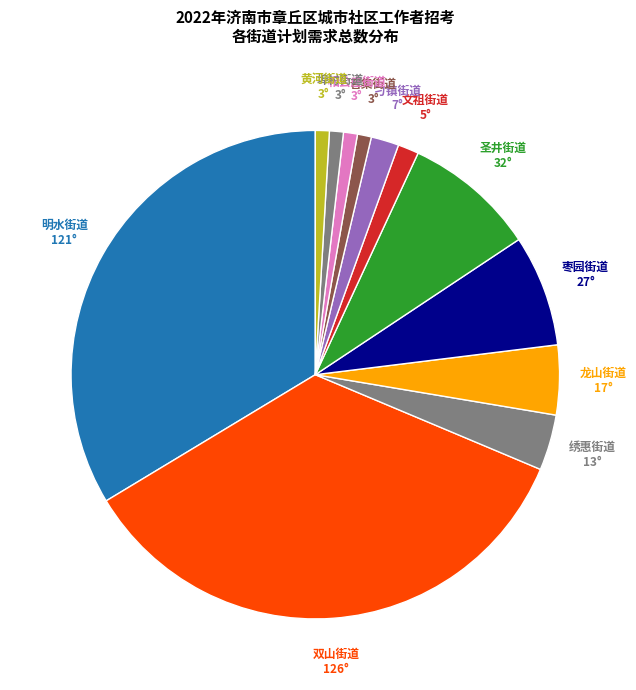

Approximately how many times larger is the value at 明水街道 compared to 枣园街道?

4.6